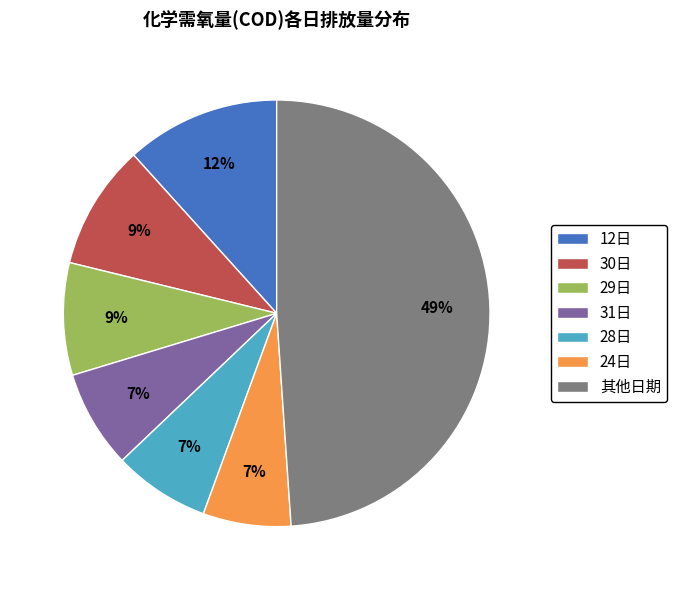

Is there a majority slice in this chart?

No